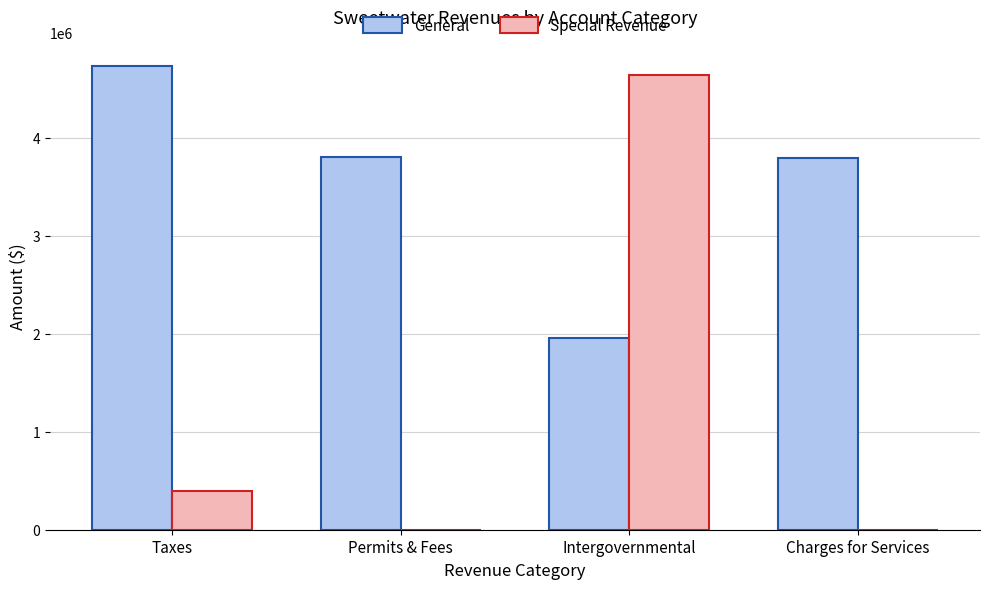

What is the greatest value displayed?

4737335